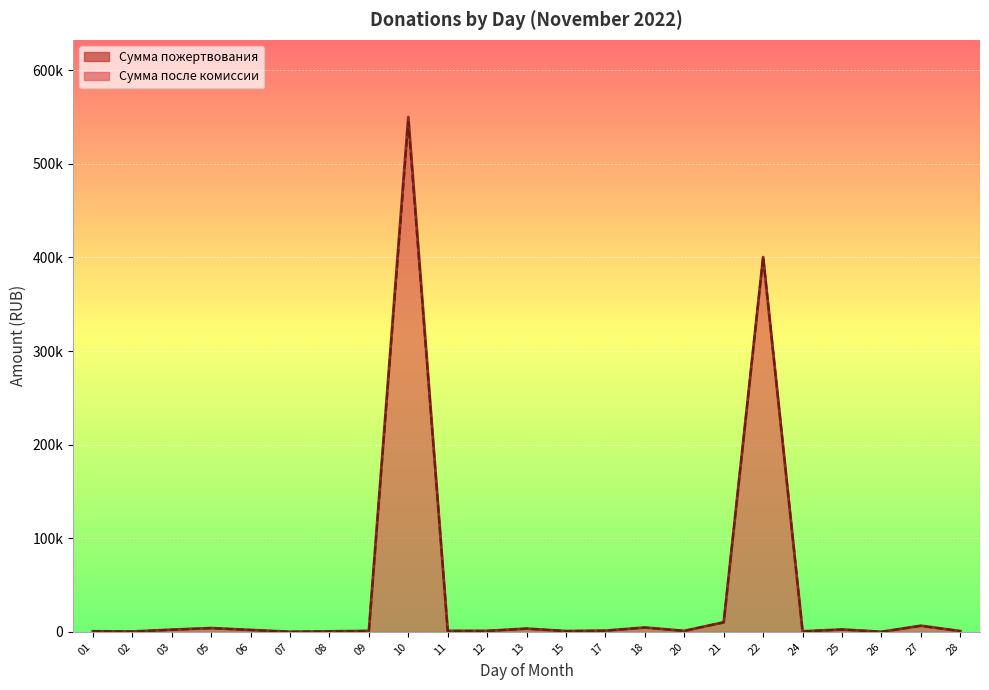

Is the value of Сумма пожертвования at 11 greater than the value of Сумма после комиссии банку/платежной системе at 08?

Yes